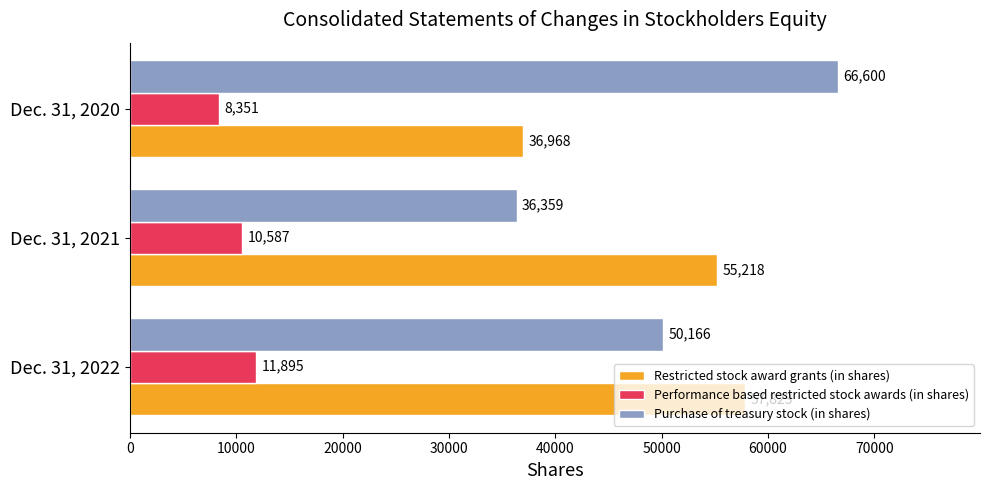

What is the difference between the maximum and second lowest values in the Purchase of treasury stock (in shares) series?

16434